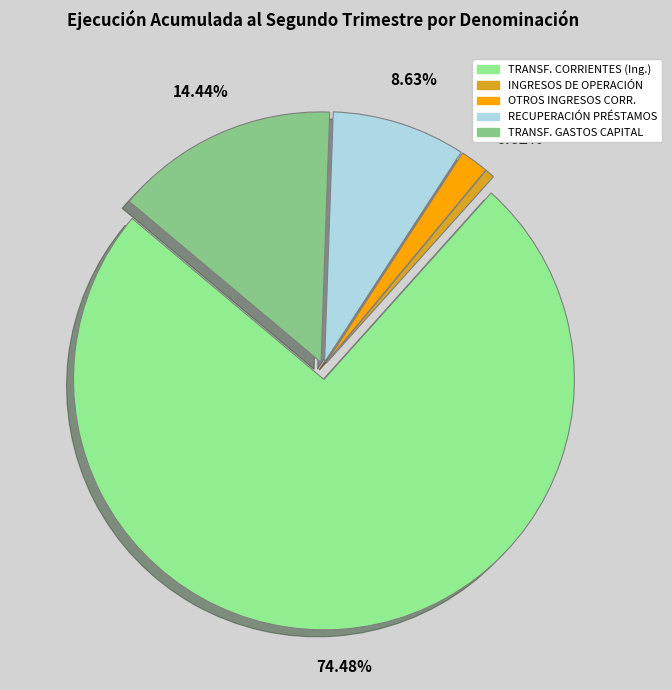

What is the ratio of the value at RECUPERACIÓN DE PRÉSTAMOS to the value at INGRESOS DE OPERACIÓN?

13.9